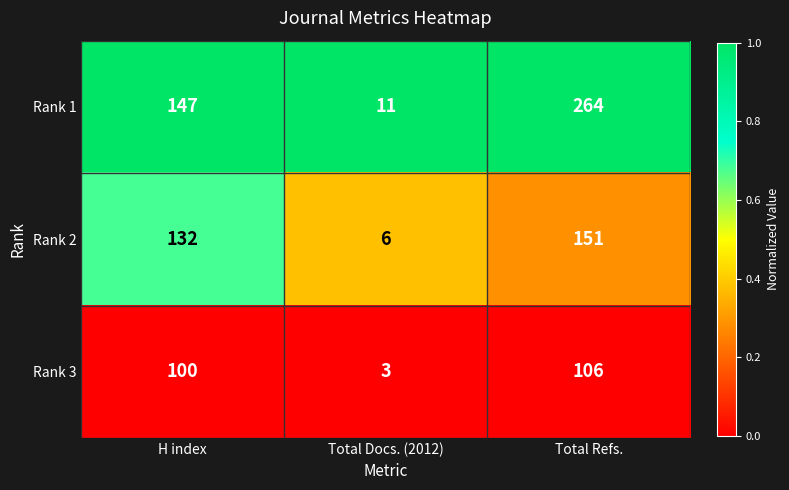

Which series has the largest total across all categories?

Rank 1